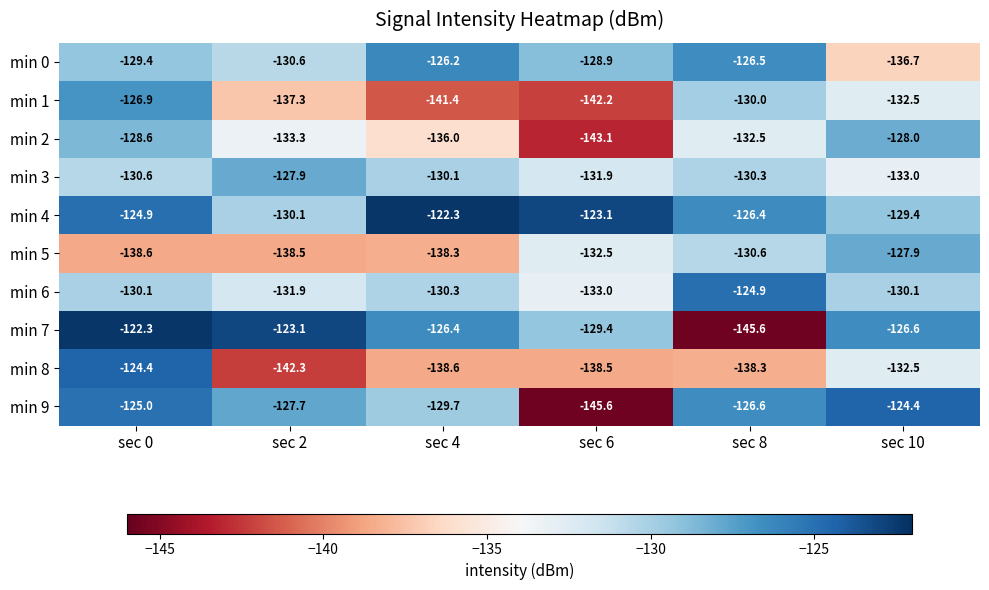

The value of min 8 at sec 10 is -85.0. True or false?

False